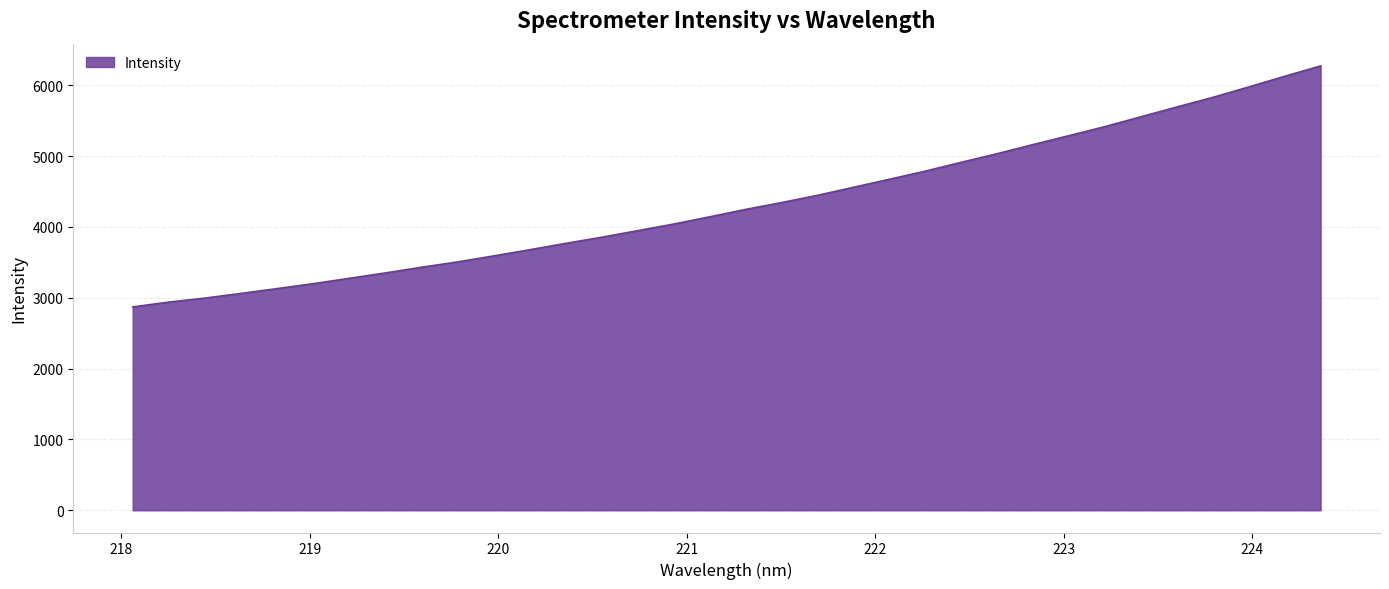

What is the difference between the maximum and minimum values?

3403.2